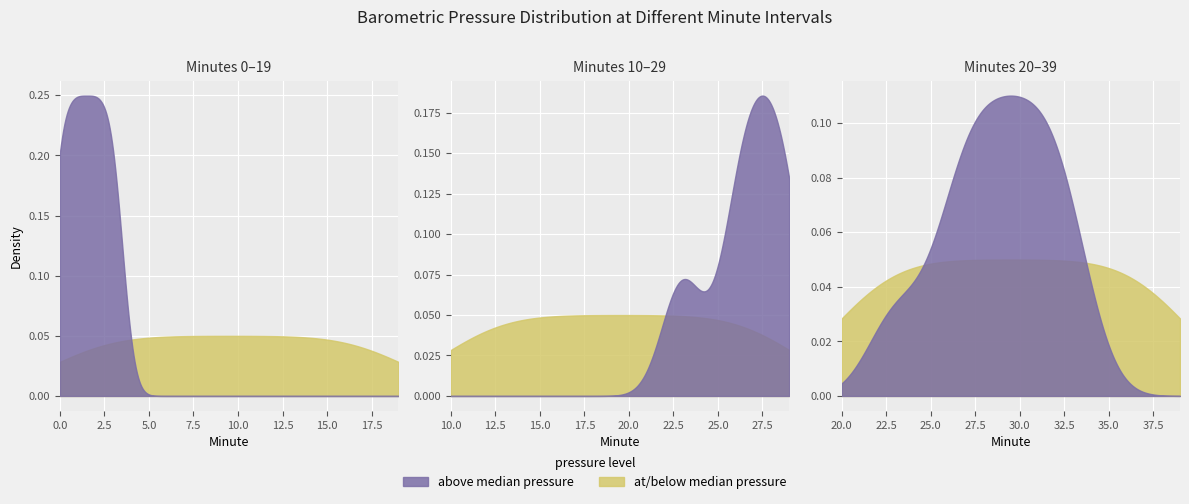

Does the chart display data point markers on the line(s)?

No